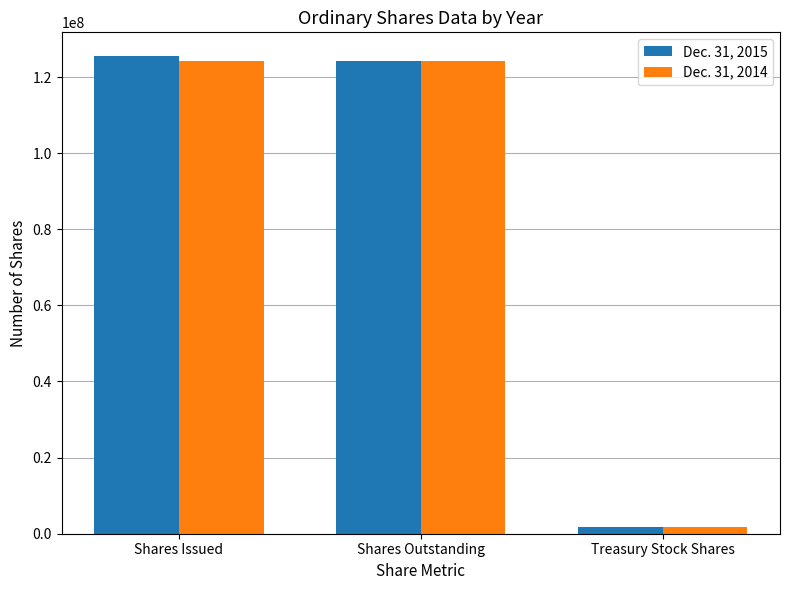

What is the total value across all series at Shares Outstanding?

248584060